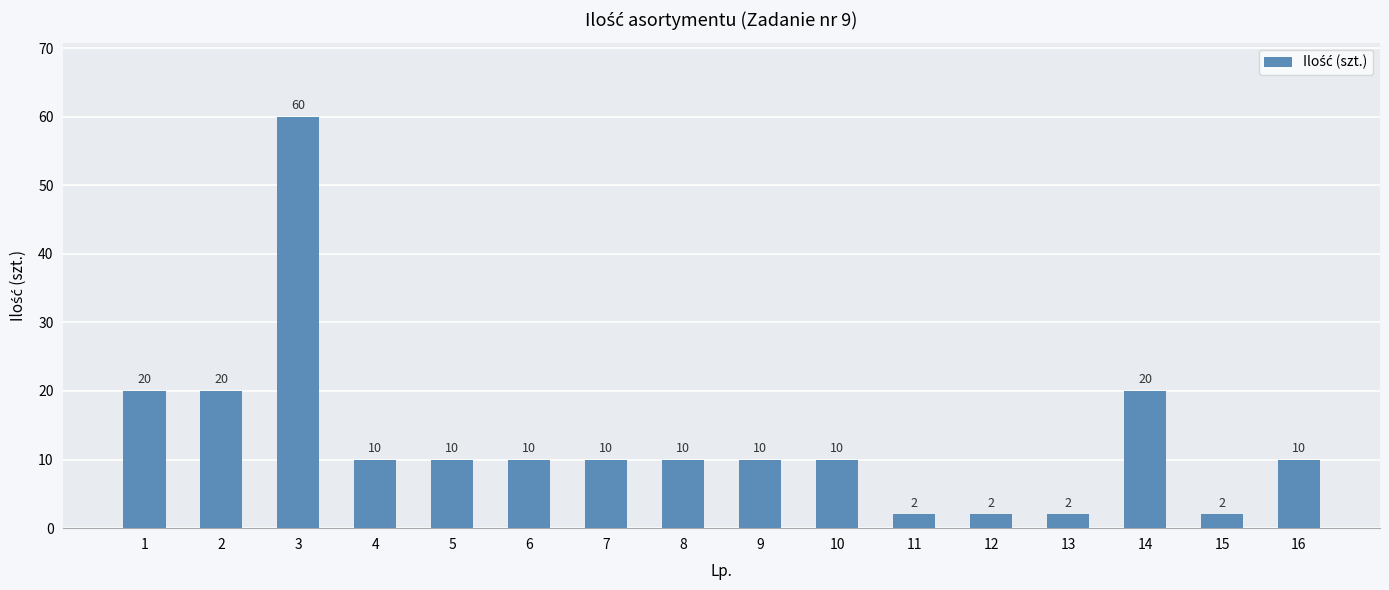

Reading left to right, transcribe all the data shown in this chart.

1=20	2=20	3=60	4=10	5=10	6=10	7=10	8=10	9=10	10=10	11=2	12=2	13=2	14=20	15=2	16=10